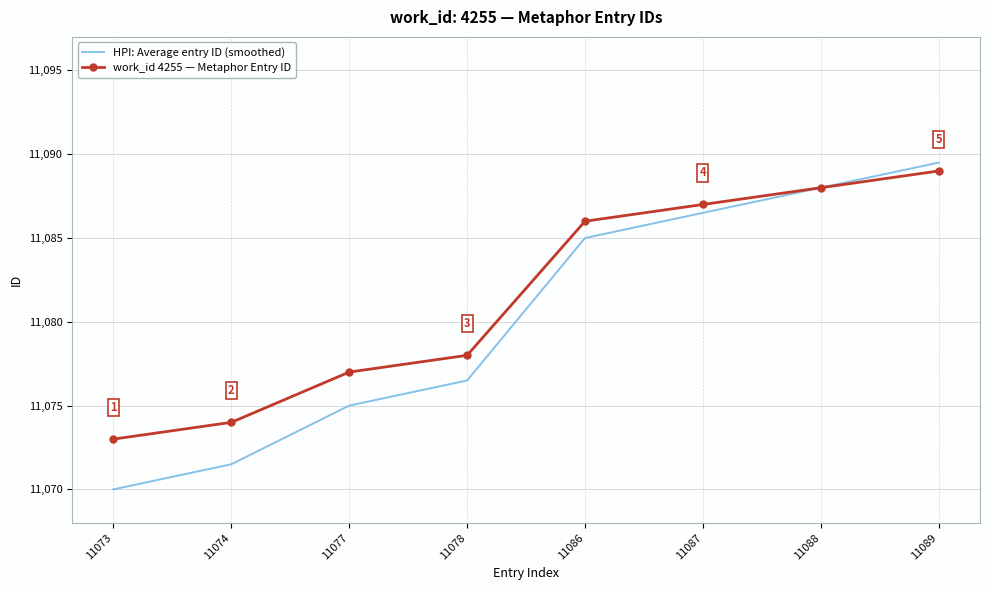

Is it true that work_id 4255 — Metaphor Entry ID equals 11074.0 at 11074?

True